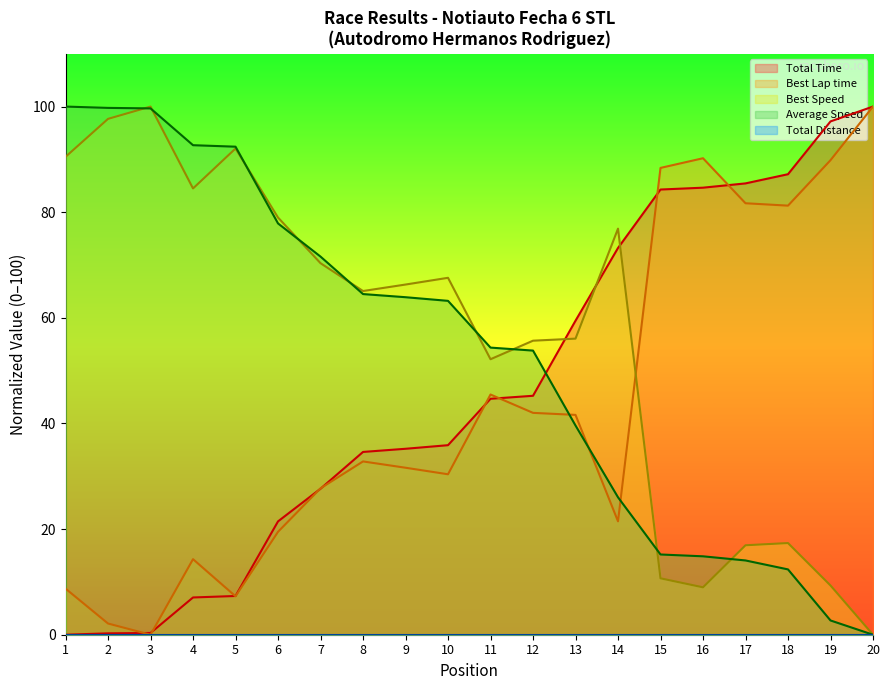

Which series has the largest total across all categories?

Best Speed